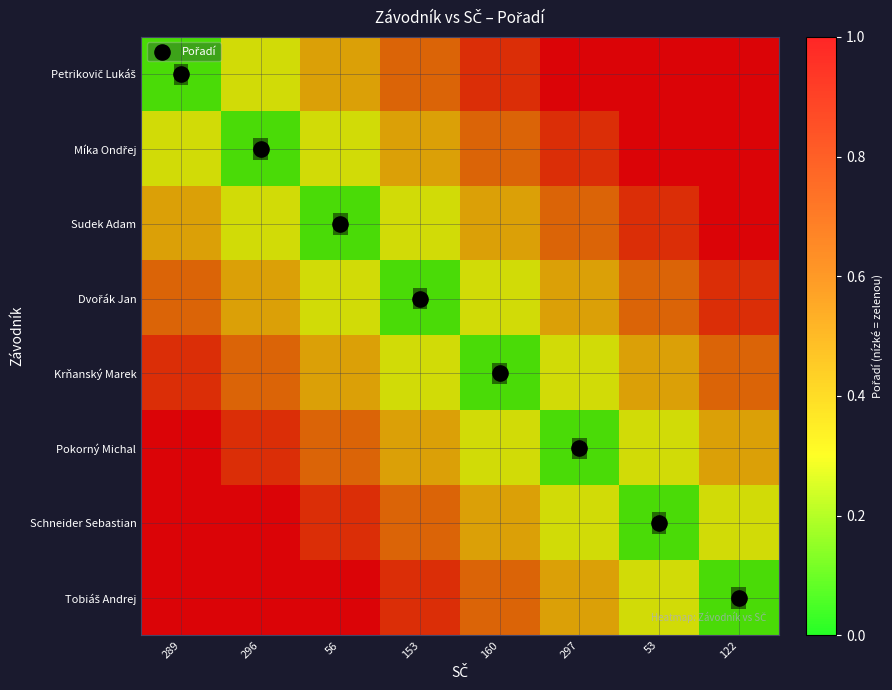

Count the Petrikovič Lukáš values in the range 0 to 1.

8